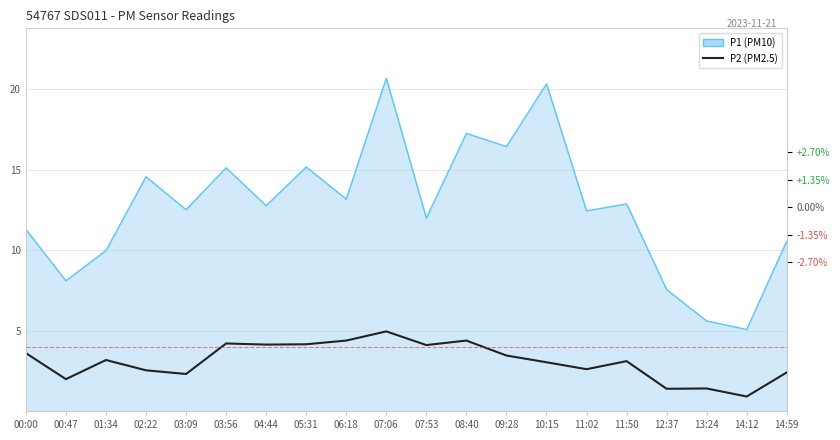

Reading left to right, list all the values displayed in this chart.

3.6	2.0	3.2	2.5	2.3	4.2	4.1	4.2	4.4	5.0	4.1	4.4	3.5	3.0	2.6	3.1	1.4	1.4	0.9	2.4